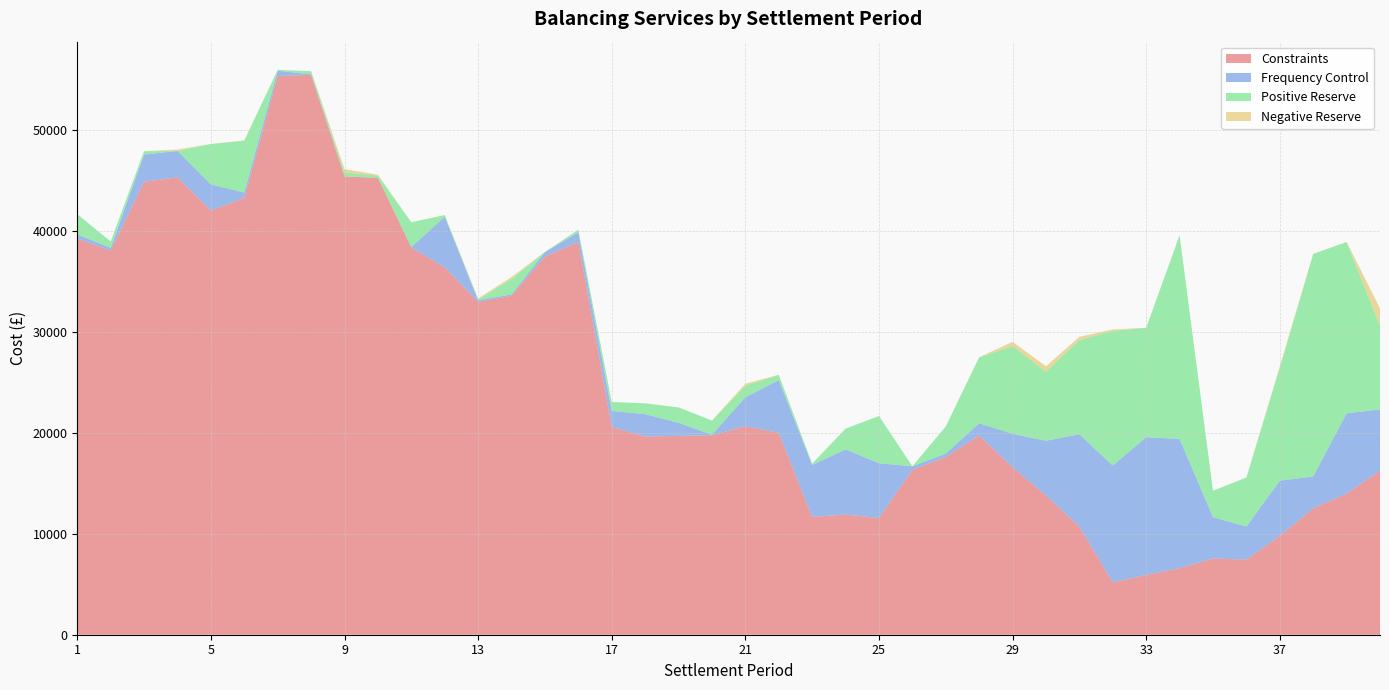

Reading left to right, transcribe all the data shown in this chart.

Constraints: 39274.4	38087.2	44914.3	45349.1	42058.8	43308.6	55404.1	55506.5	45436.4	45302.1	38401.0	36418.6	32999.2	33611.6	37498.2	38936.5	20600.9	19649.3	19715.7	19771.3	20674.4	20023.7	11675.5	11912.9	11571.1	16356.6	17627.8	19755.3	16595.1	13805.2	10712.5	5189.9	5926.9	6594.6	7563.6	7446.9	9797.8	12527.0	13985.2	16265.3
Frequency Control: 425.8	268.6	2699.3	2615.3	2585.3	533.5	514.9	46.4	0.0	0.0	32.4	5028.6	163.7	128.4	437.8	965.2	1593.2	2219.4	1297.8	59.3	2863.9	5232.6	5156.6	6457.2	5435.6	342.6	340.0	1214.0	3328.7	5426.6	9169.0	11586.4	13655.4	12818.4	4098.9	3281.1	5476.8	3169.5	7964.0	6072.7
Positive Reserve: 1999.7	632.1	330.2	7.5	4012.9	5140.6	82.9	326.3	409.2	221.2	2462.7	165.2	70.5	1534.2	0.0	259.6	877.8	1076.1	1523.7	1407.9	1151.7	519.5	134.3	2059.6	4679.4	3.1	2681.5	6532.5	8696.8	6860.5	9335.1	13342.7	10854.4	20194.5	2608.8	4857.8	11174.0	22056.1	16987.8	8272.2
Negative Reserve: 0.0	0.0	0.0	141.9	0.0	40.5	0.0	0.0	321.7	87.1	0.0	0.0	114.3	187.1	22.7	0.0	0.0	0.0	0.0	0.0	196.9	0.0	0.0	0.0	0.0	0.0	0.0	9.3	421.4	518.9	321.0	145.1	0.0	0.0	0.0	0.0	172.2	9.8	10.9	1745.5